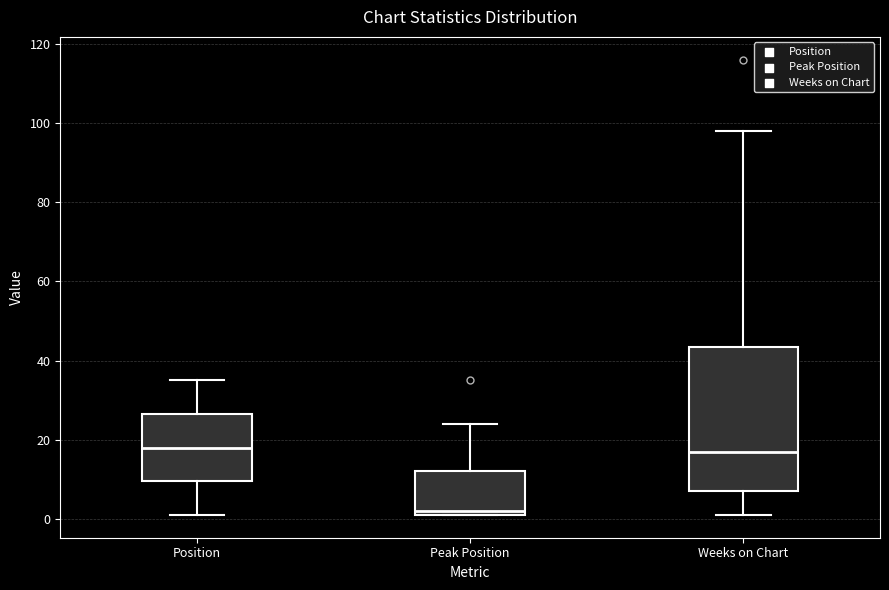

Reading left to right, read every box against the y-axis: the position of its median line, the range the box covers, and the ends of its whiskers. The values are not printed on the chart, so give them approximately, as read against the axis.

Position: median 18, box 10 to 26, whiskers 2 to 36
Peak Position: median 2 (just above the box's lower edge), box 2 to 12, whiskers 2 to 24
Weeks on Chart: median 18, box 8 to 44, whiskers 2 to 98